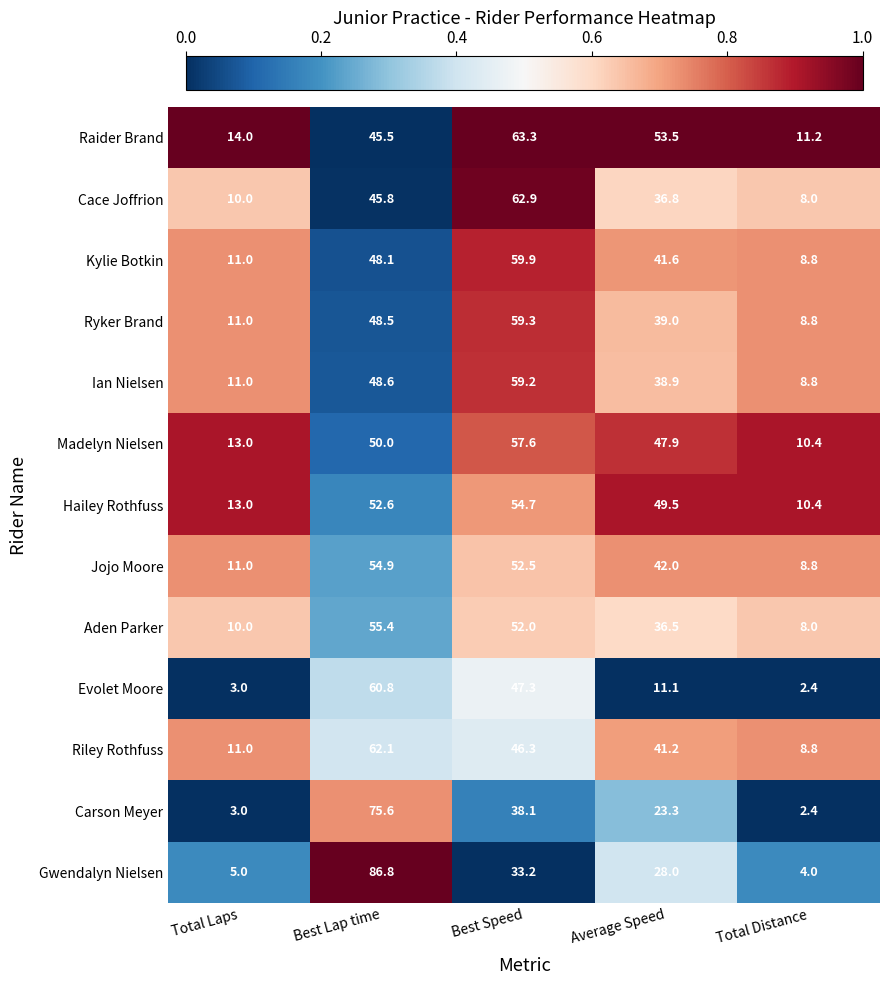

The Kylie Botkin series shows 11.0 at Total Laps. True or false?

True